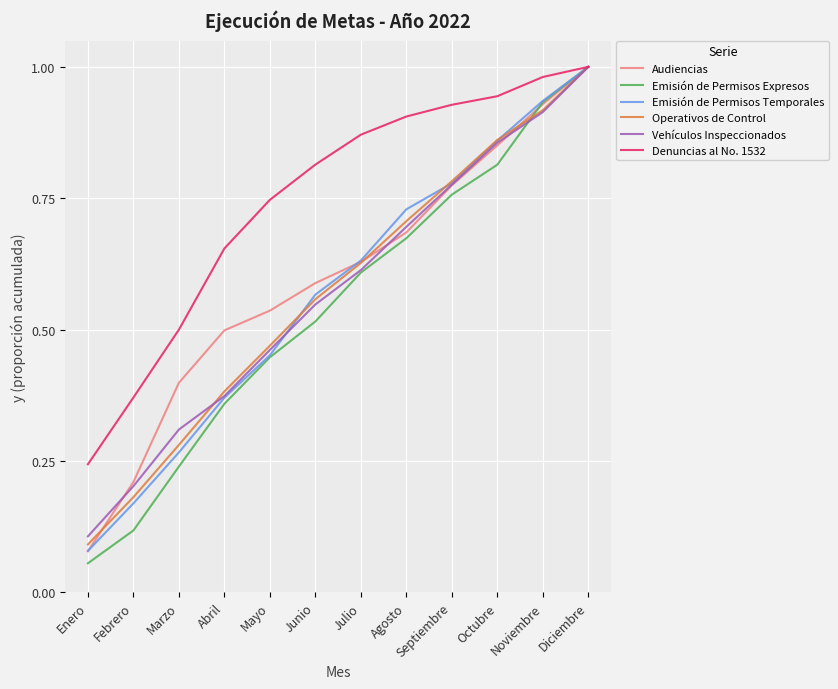

Does the chart display data point markers on the line(s)?

No